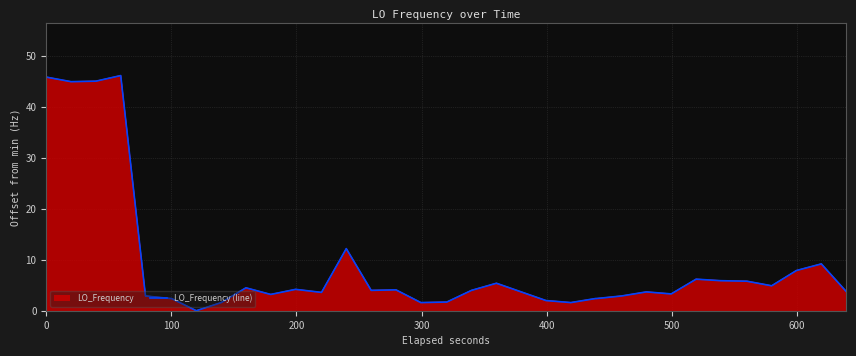

Reading left to right, extract all data points from this chart.

45.9	45.0	45.1	46.2	2.9	2.4	2.4	0.0	1.6	4.5	3.2	4.2	3.6	12.2	4.0	4.1	1.6	1.7	1.7	4.0	5.4	3.7	2.0	1.6	2.4	2.4	2.9	3.7	3.3	6.2	5.9	5.8	4.9	7.9	9.2	3.8